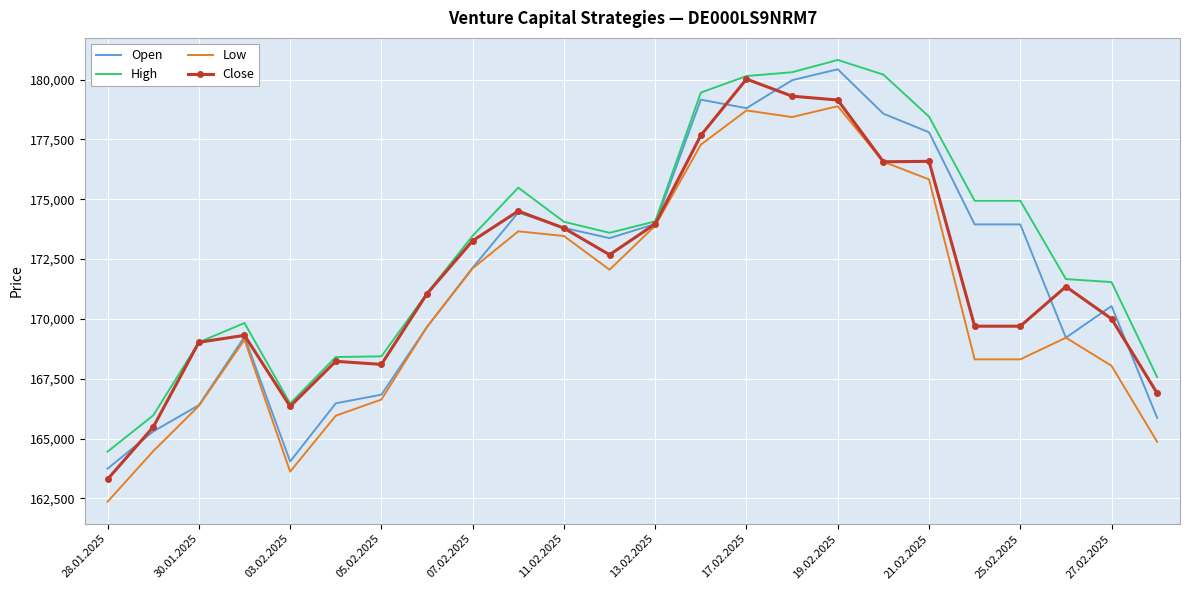

What is the highest value of the Open series?

180430